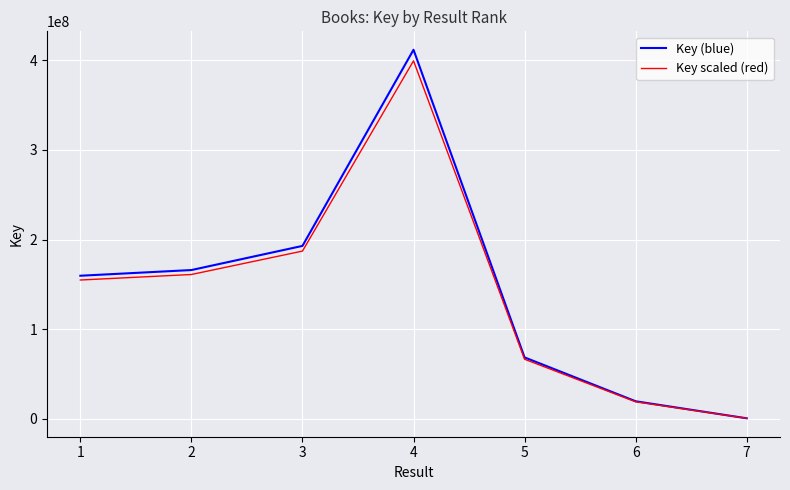

How many series are shown in this chart?

2